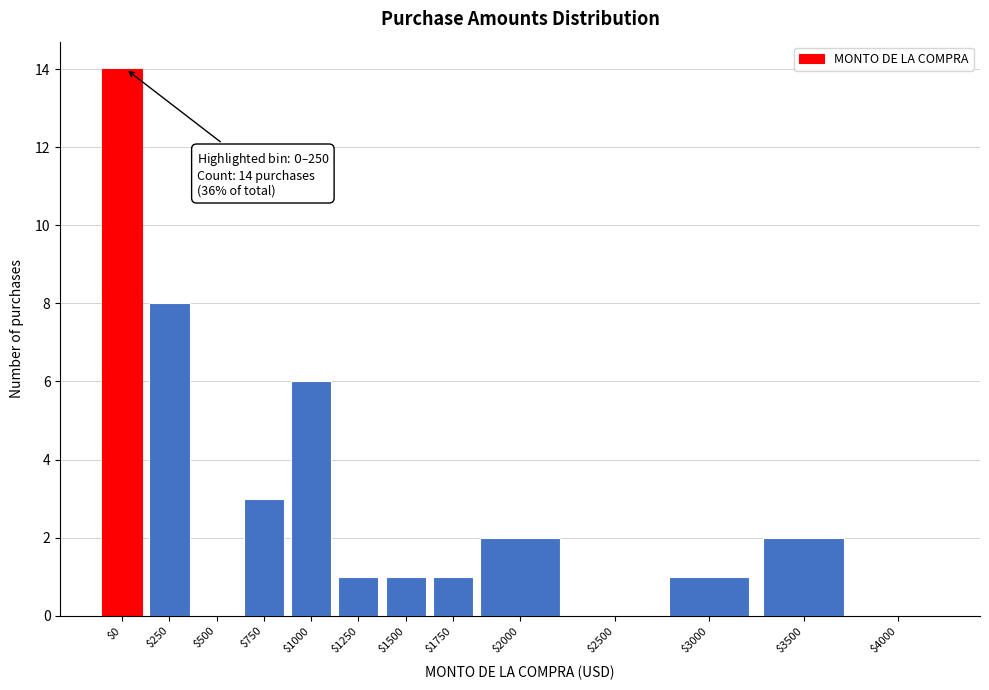

What is the greatest value displayed?

14